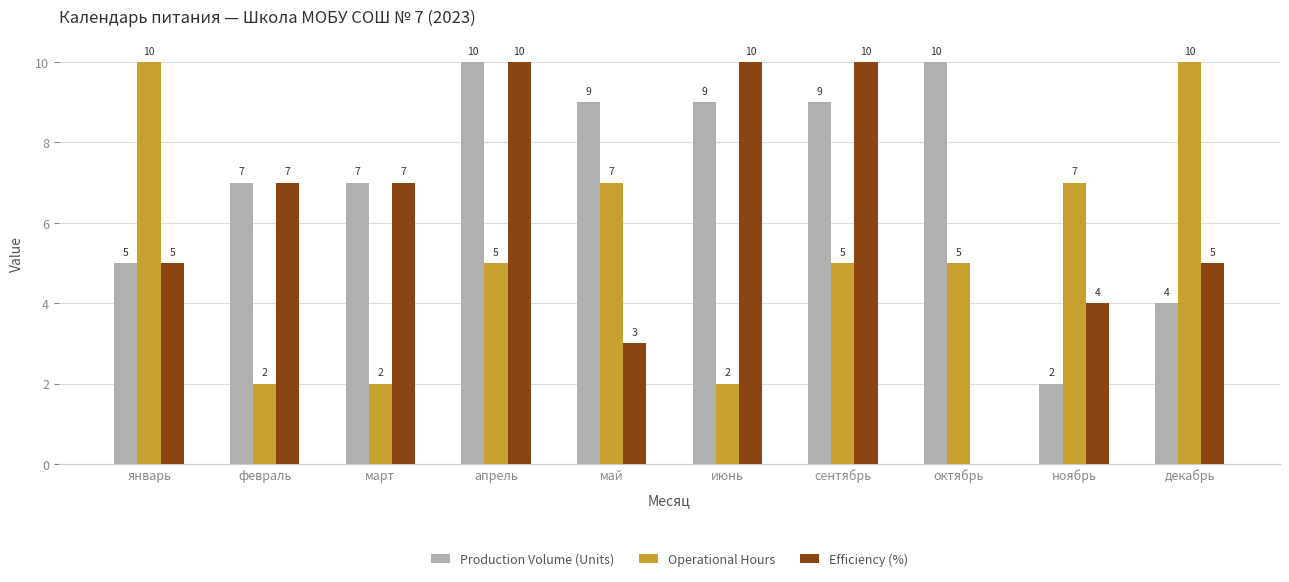

At which label does Production Volume (Units) first exceed 9?

апрель